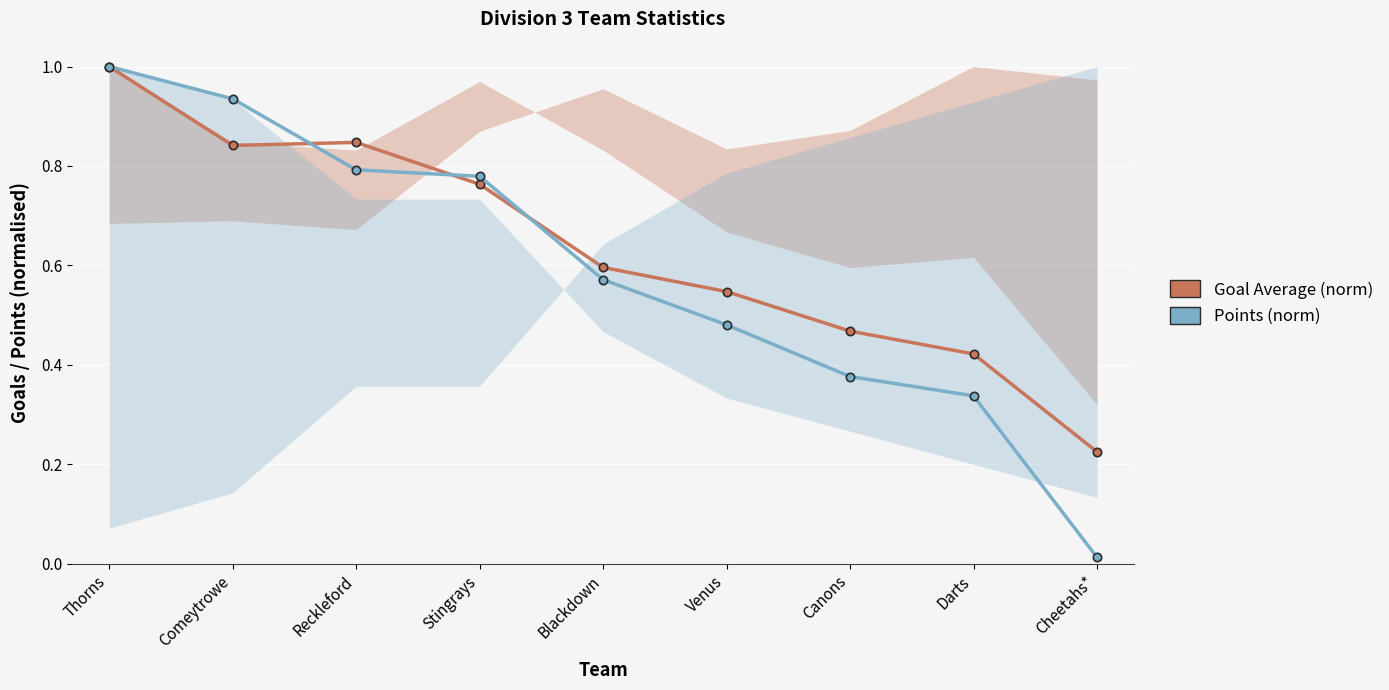

The Goal Average (norm) series shows 0.2 at Cheetahs*. True or false?

True